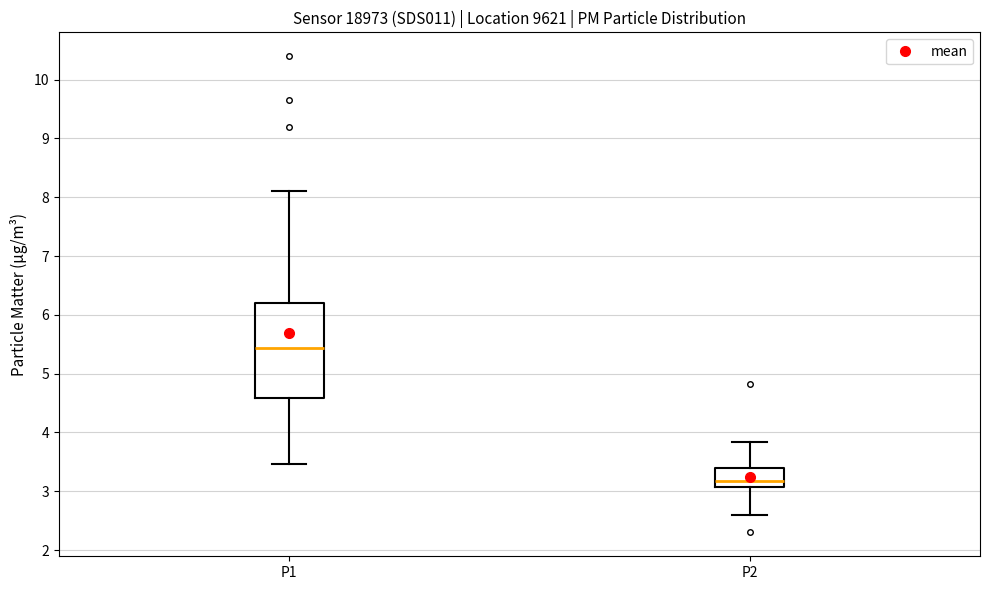

Reading left to right, read every box against the y-axis: the position of its median line, the range the box covers, and the ends of its whiskers. The values are not printed on the chart, so give them approximately, as read against the axis.

P1: median 5.4, box 4.6 to 6.2, whiskers 3.5 to 8.1
P2: median 3.2, box 3.1 to 3.4, whiskers 2.6 to 3.8